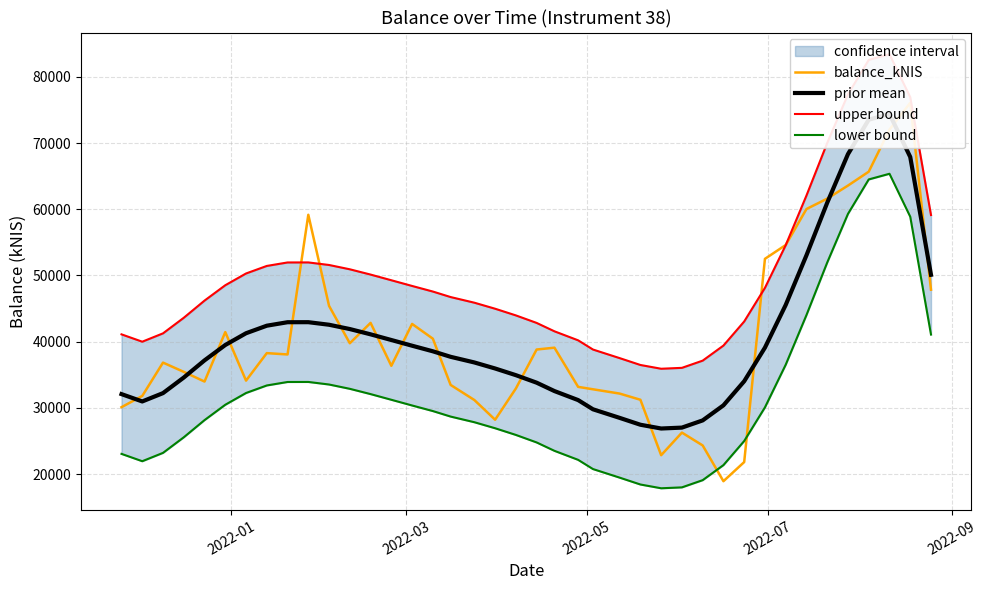

The prior mean series shows 56498.7 at 2022-01. True or false?

False